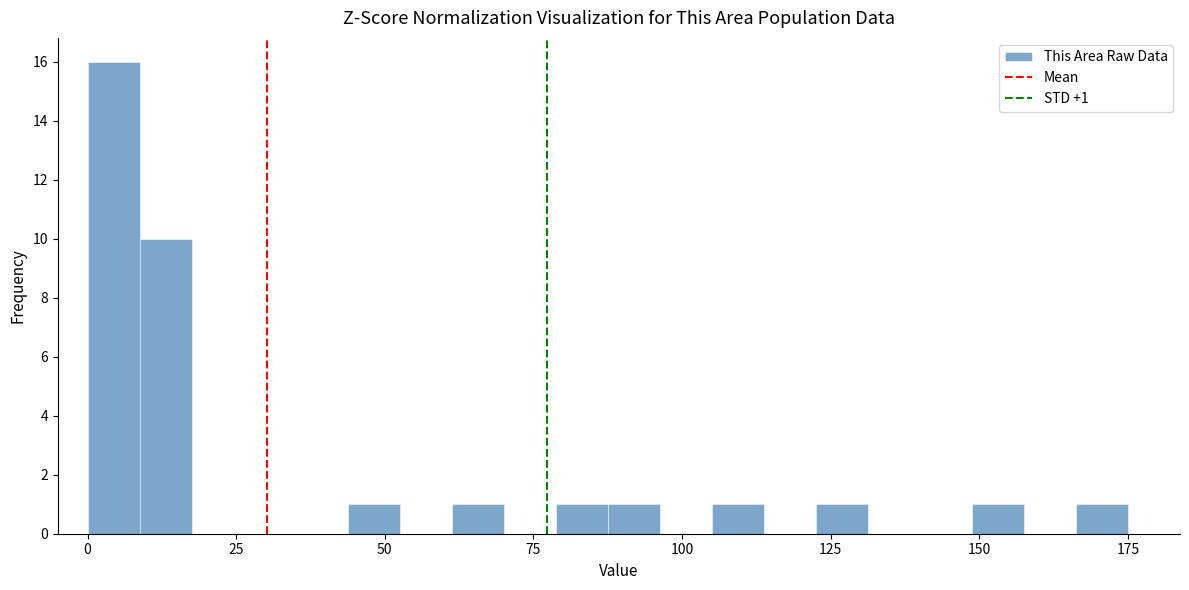

Around what value on the x-axis is the tallest bar? Give the approximate position of its centre, as read against the axis.

5